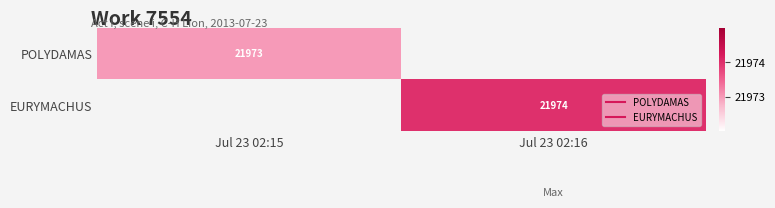

What is the minimum value shown in the chart?

21973.0